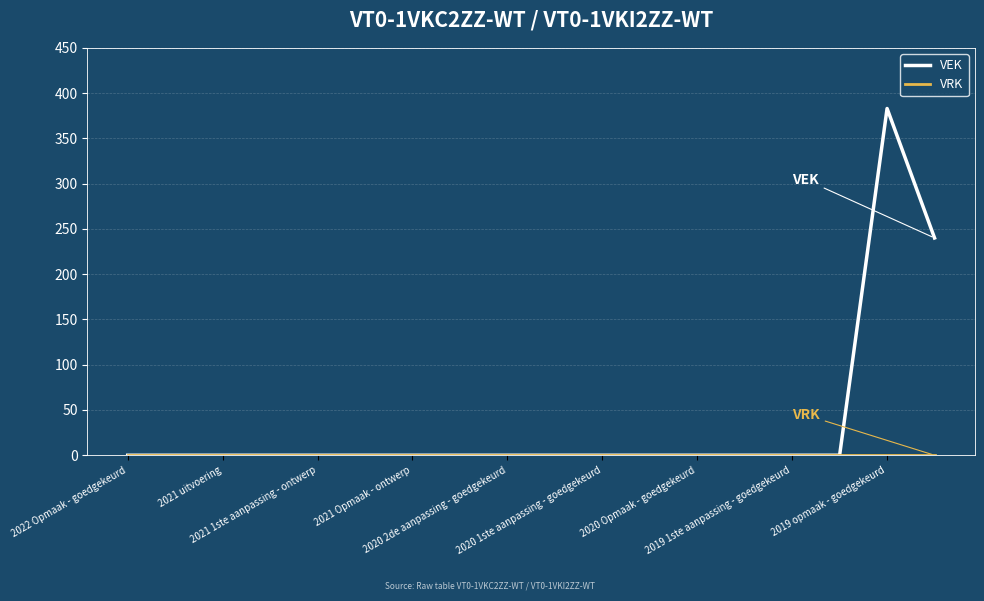

Which series has the widest spread of values?

VEK